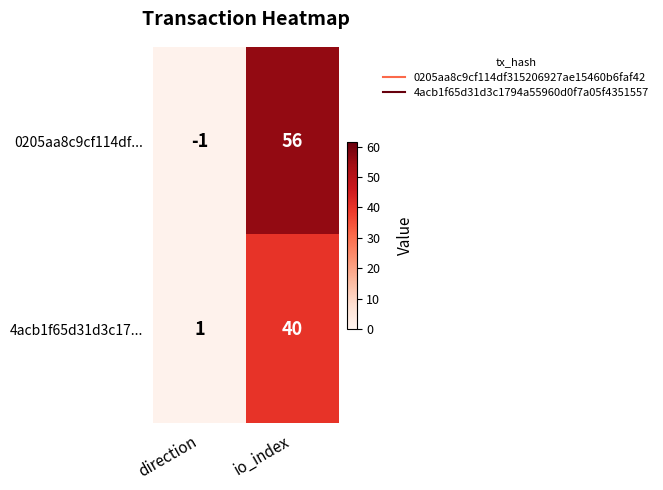

Reading right to left, transcribe all the data shown in this chart.

0205aa8c9cf114df...: io_index=56	direction=-1
4acb1f65d31d3c17...: io_index=40	direction=1